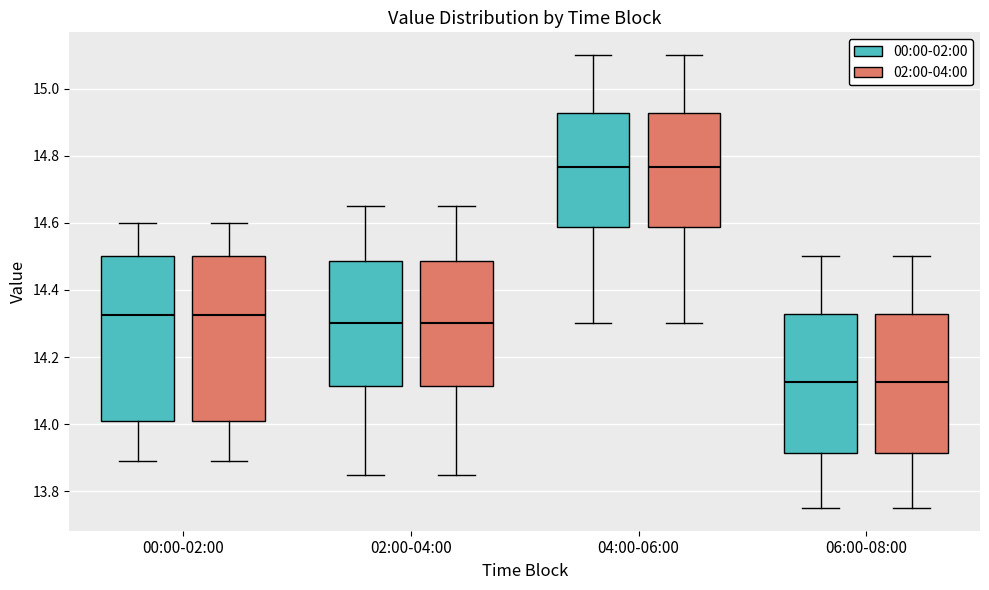

Reading left to right, transcribe this box plot: for each box, give where its median line is, the range the box spans, and where its two whiskers end, as read against the y-axis. The values are not printed on the chart, so give them approximately, as read against the axis.

00:00-02:00 (00:00-02:00): median 14.32, box 14.02 to 14.50, whiskers 13.90 to 14.60
00:00-02:00 (02:00-04:00): median 14.32, box 14.02 to 14.50, whiskers 13.90 to 14.60
02:00-04:00 (00:00-02:00): median 14.30, box 14.12 to 14.48, whiskers 13.86 to 14.66
02:00-04:00 (02:00-04:00): median 14.30, box 14.12 to 14.48, whiskers 13.86 to 14.66
04:00-06:00 (00:00-02:00): median 14.76, box 14.58 to 14.92, whiskers 14.30 to 15.10
04:00-06:00 (02:00-04:00): median 14.76, box 14.58 to 14.92, whiskers 14.30 to 15.10
06:00-08:00 (00:00-02:00): median 14.12, box 13.92 to 14.32, whiskers 13.76 to 14.50
06:00-08:00 (02:00-04:00): median 14.12, box 13.92 to 14.32, whiskers 13.76 to 14.50